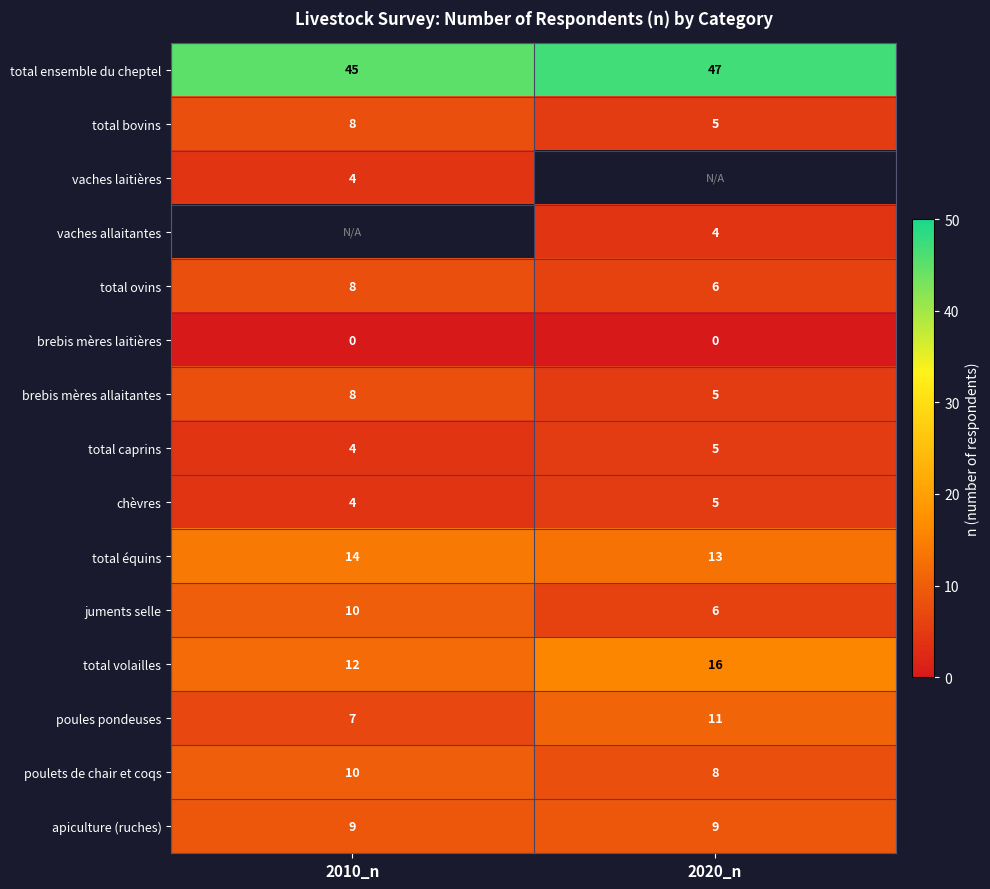

At which label does total caprins reach its peak?

2020_n